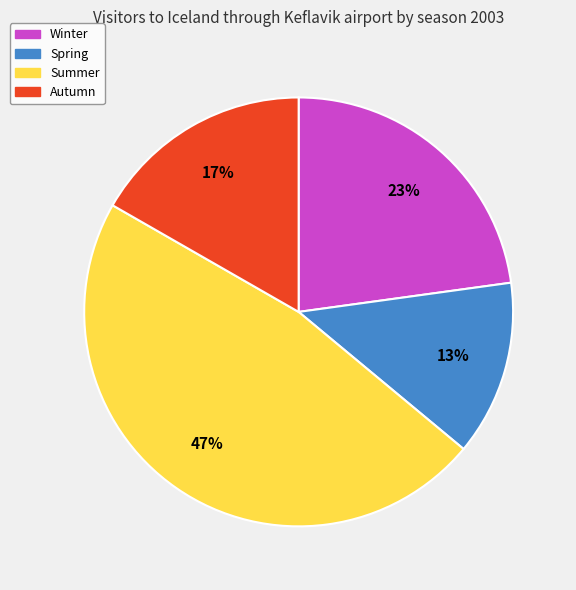

Is it true that Summer is 40% of the pie?

False